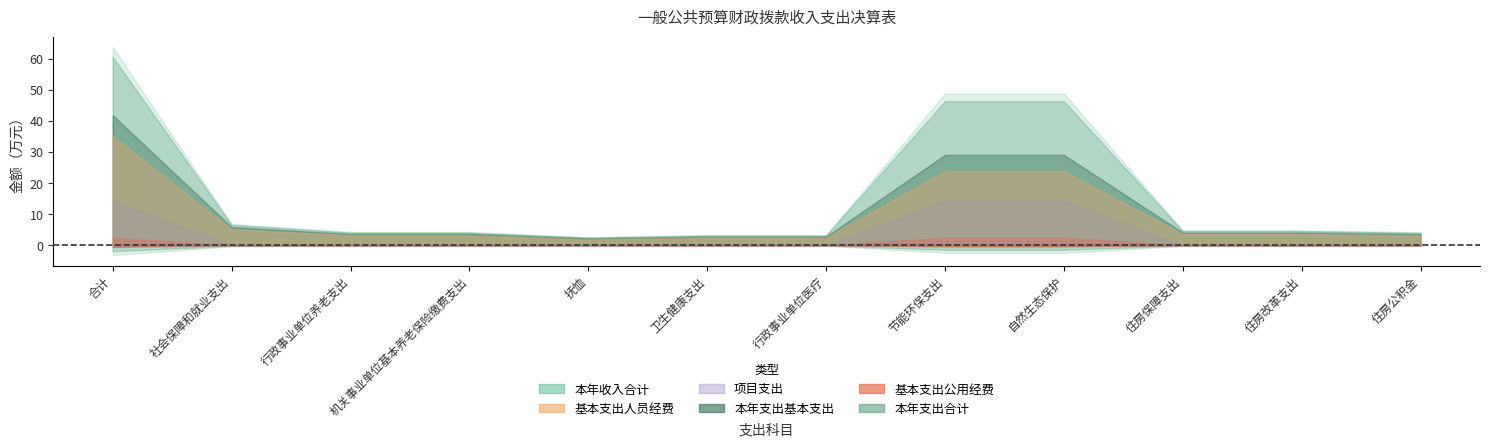

At which category does the chart reach its peak across all series?

合计